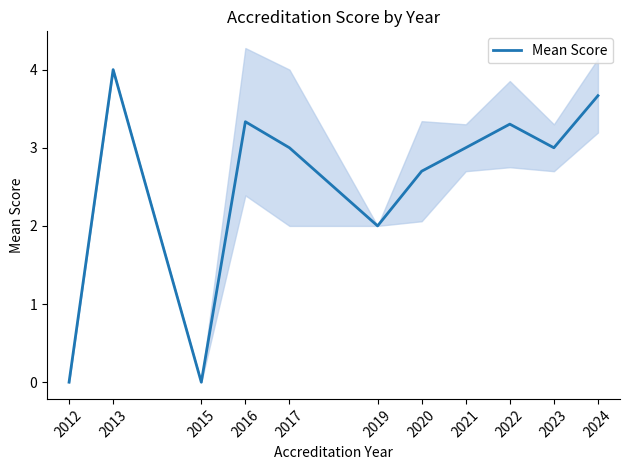

Reading left to right, extract all data points from this chart.

2012=0.0	2013=4.0	2015=0.0	2016=3.3	2017=3.0	2019=2.0	2020=2.7	2021=3.0	2022=3.3	2023=3.0	2024=3.7